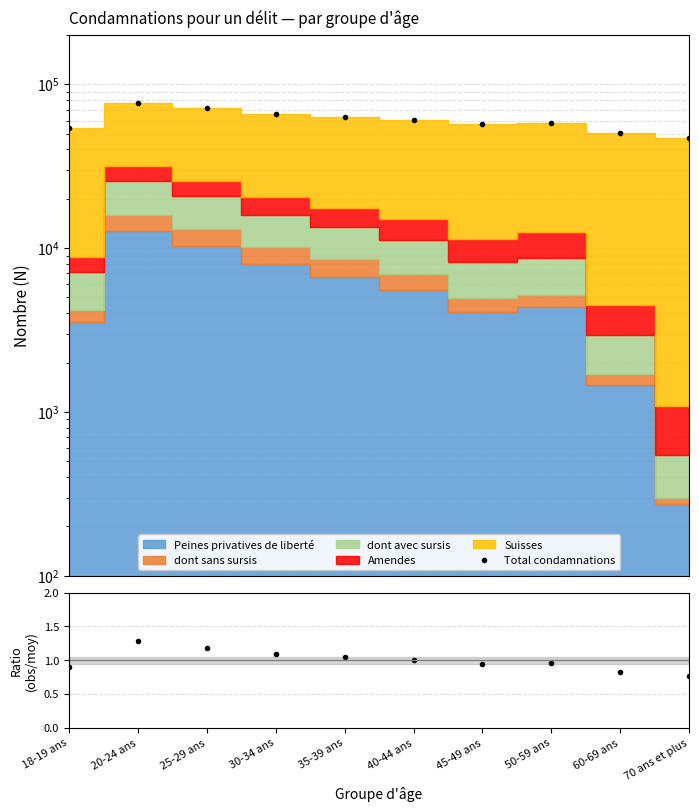

Does the chart display data point markers on the line(s)?

Yes